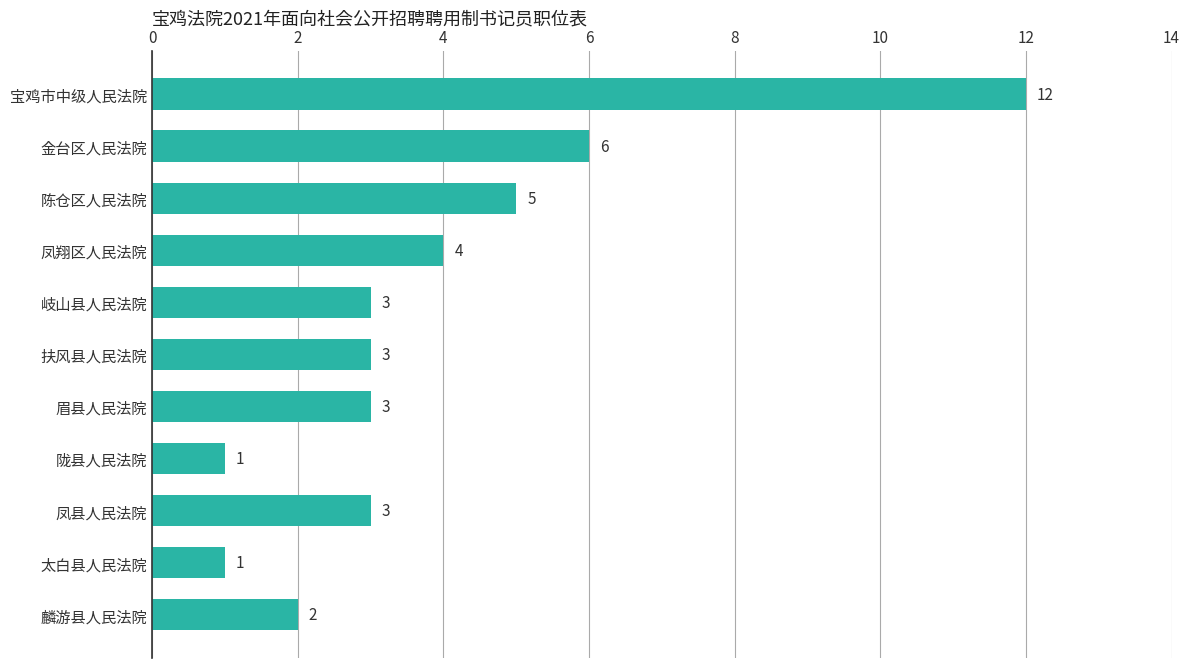

What is the label of the 11th bar from the bottom?

宝鸡市中级人民法院